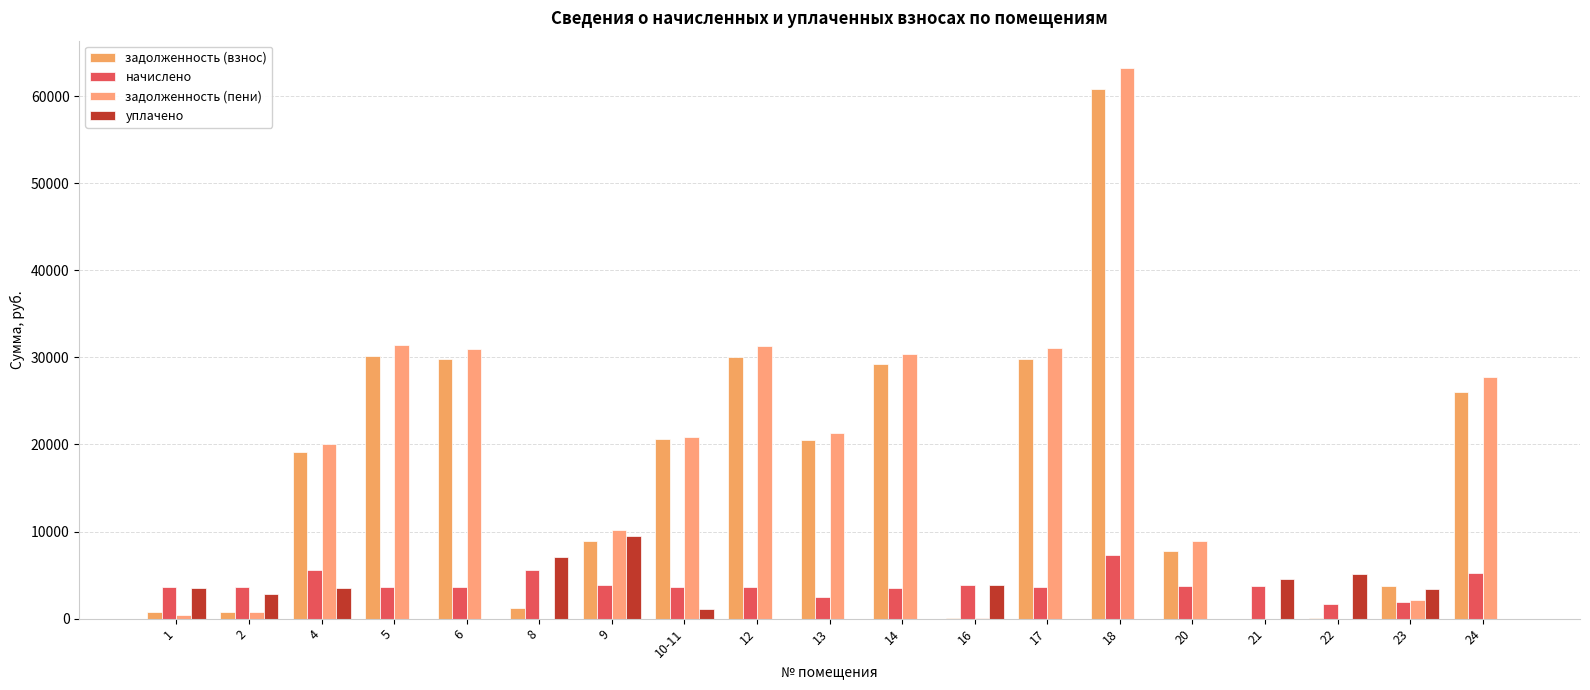

Reading left to right, transcribe all the data shown in this chart.

задолженность (взнос): 1=795.0	2=795.4	4=19189.3	5=30202.1	6=29784.2	8=1233.6	9=8948.1	10-11=20667.2	12=30082.8	13=20532.7	14=29187.4	16=81.6	17=29844.0	18=60762.5	20=7719.1	21=0.0	22=75.9	23=3701.6	24=25985.4
начислено: 1=3578.4	2=3578.4	4=5608.8	5=3643.2	6=3592.8	8=5551.2	9=3859.2	10-11=3686.4	12=3628.8	13=2476.8	14=3520.8	16=3916.8	17=3600.0	18=7329.6	20=3736.8	21=3758.4	22=1735.2	23=1908.0	24=5277.6
задолженность (пени): 1=397.6	2=795.2	4=20058.9	5=31416.5	6=30981.8	8=0.0	9=10234.5	10-11=20800.0	12=31292.4	13=21358.3	14=30361.0	16=81.6	17=31044.0	18=63205.7	20=8964.8	21=0.0	22=0.0	23=2195.6	24=27744.6
уплачено: 1=3503.8	2=2783.2	4=3500.0	5=0.0	6=0.0	8=7054.8	9=9451.0	10-11=1158.6	12=0.0	13=0.0	14=0.0	16=3835.2	17=0.0	18=0.0	20=0.0	21=4541.6	22=5068.5	23=3448.0	24=0.0